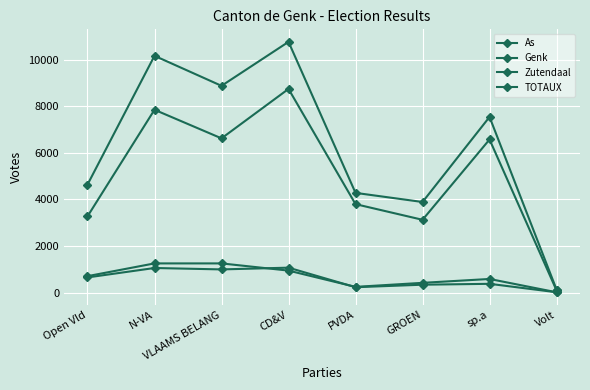

Does the chart have visible grid lines?

Yes